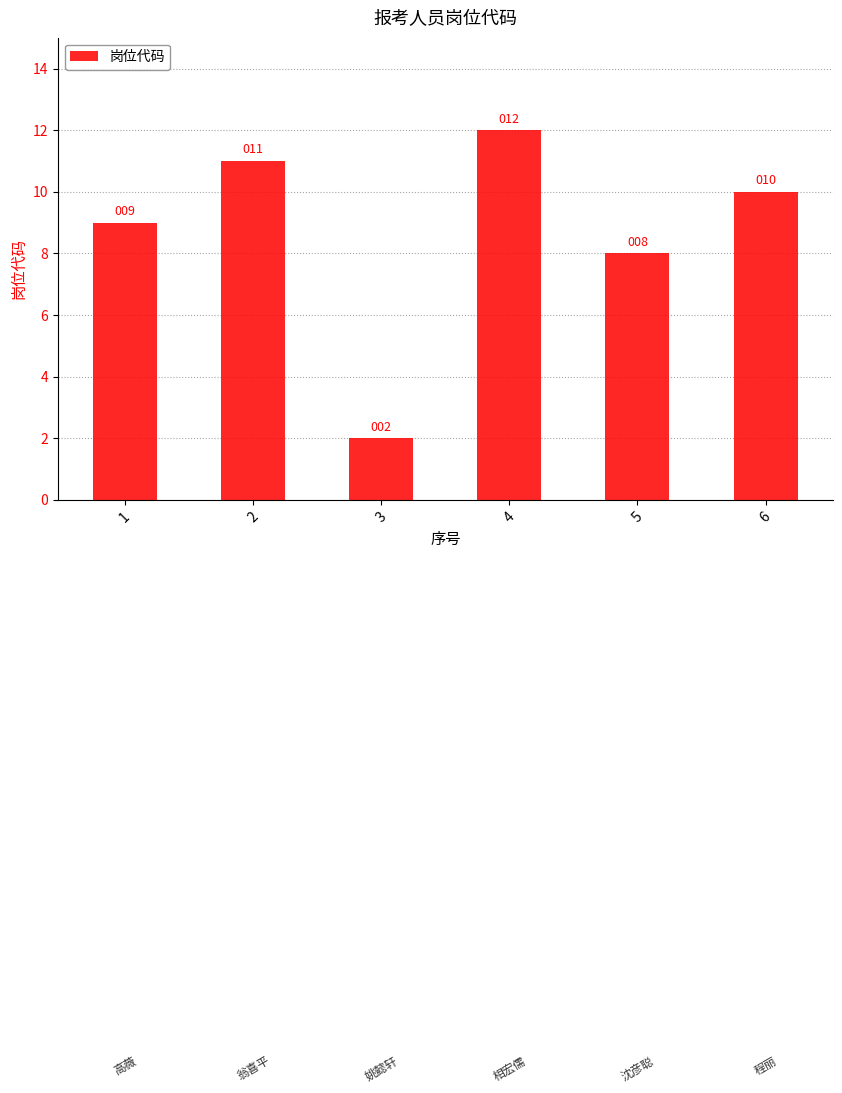

The value at 1 is 9. True or false?

True